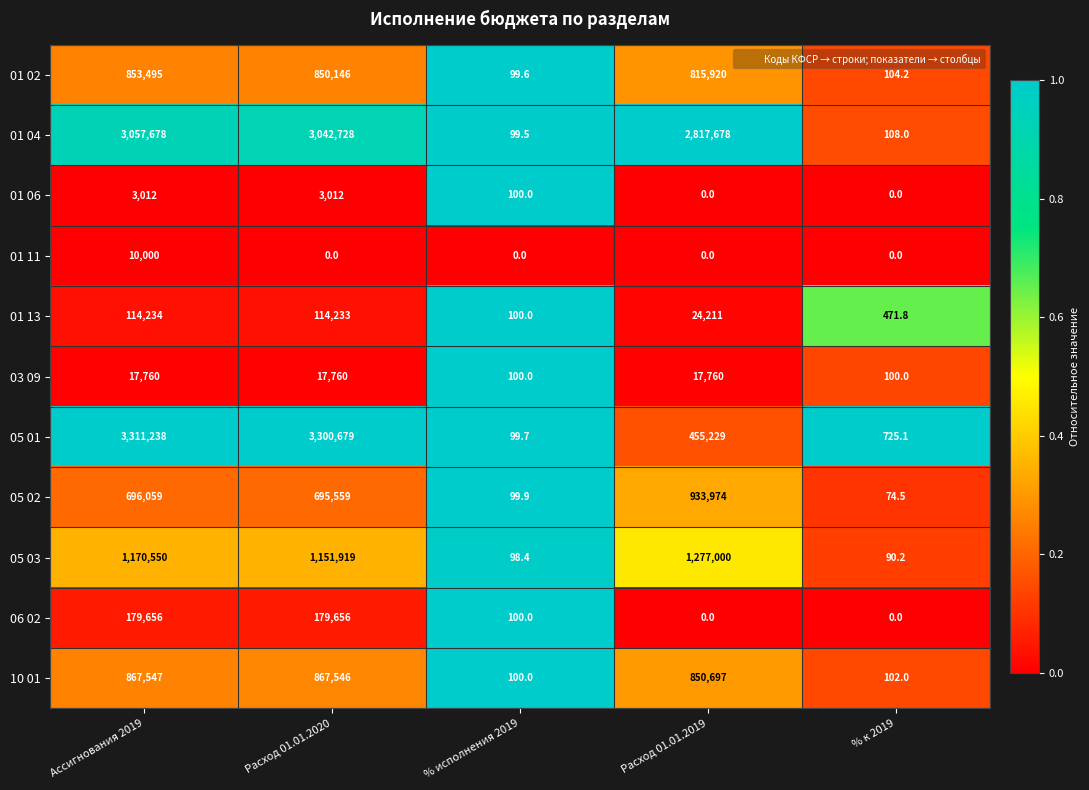

What is the greatest value displayed?

3311238.0